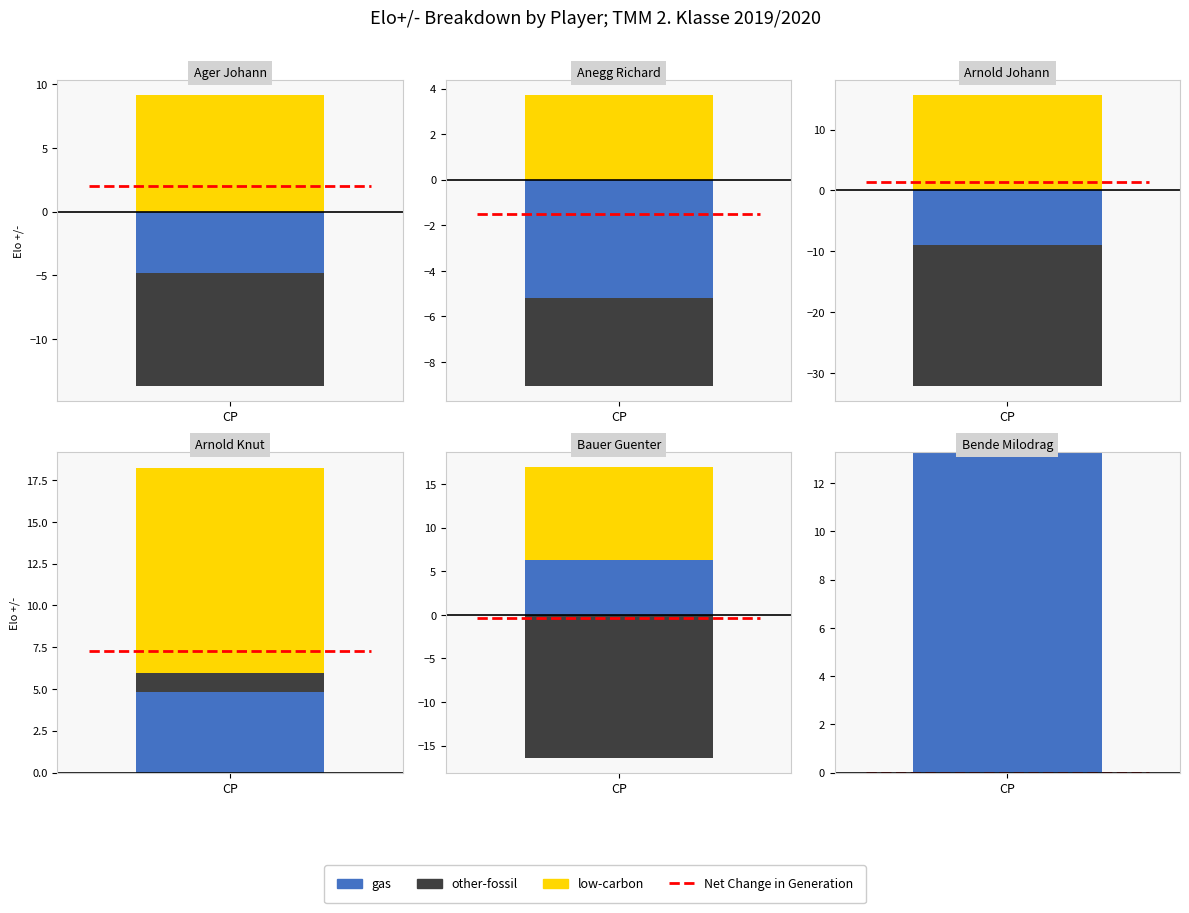

Which series has the widest spread of values?

other-fossil